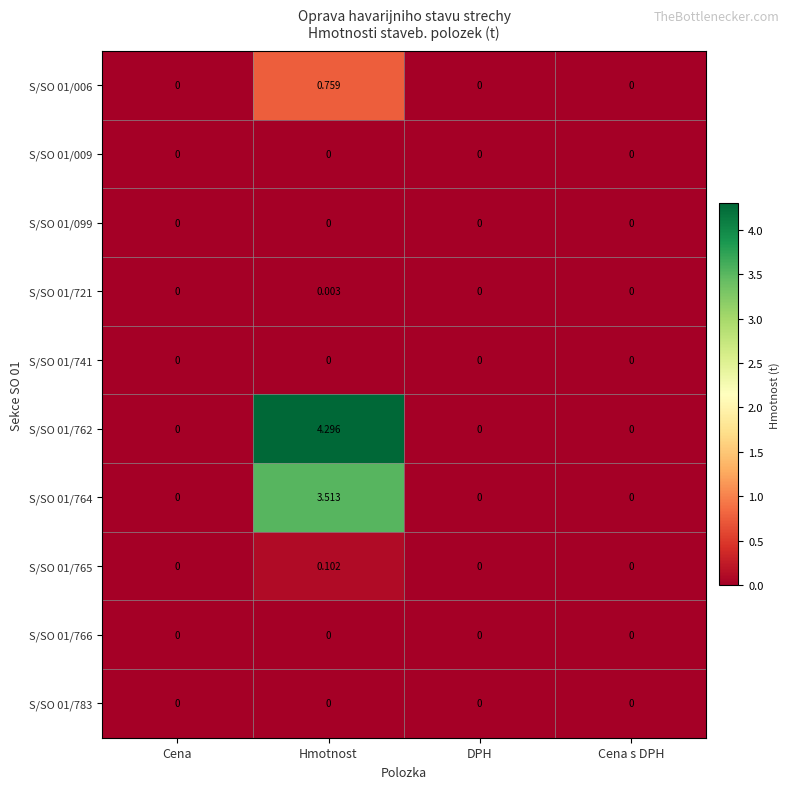

Is the value of S/SO 01/721 at Hmotnost greater than the value of S/SO 01/741 at Cena s DPH?

Yes